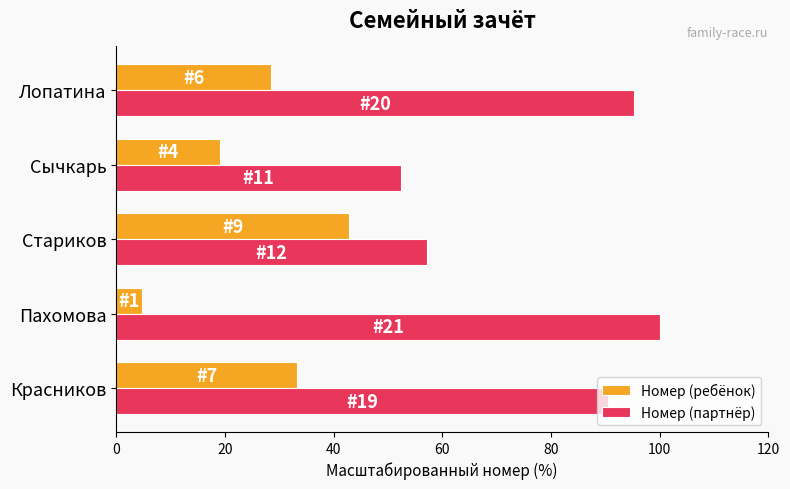

Read the Номер (партнёр) value at Пахомова.

100.0